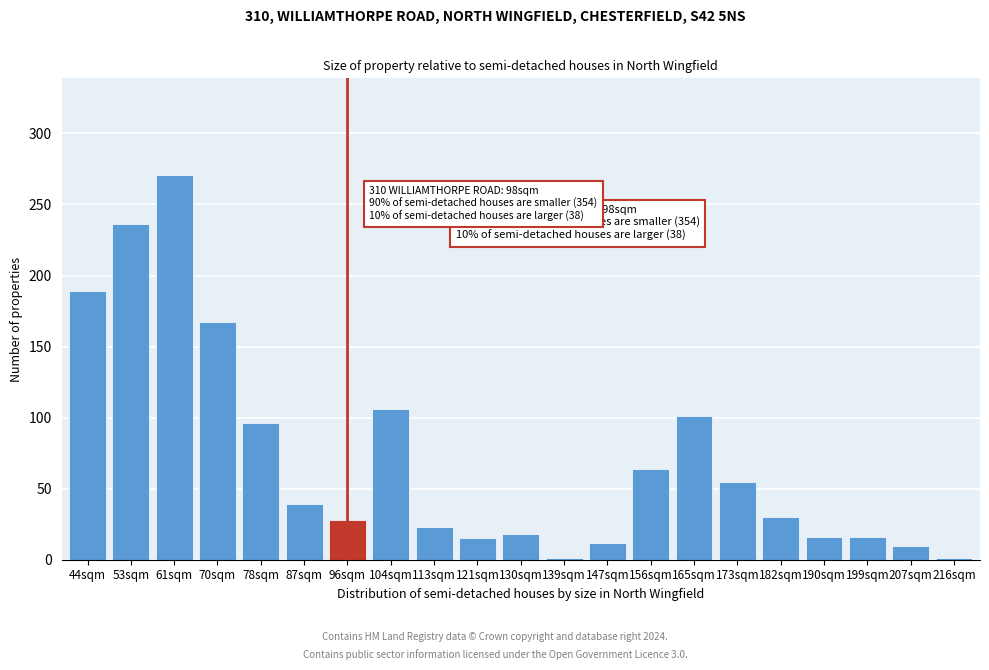

The value at 70sqm is 86. True or false?

False